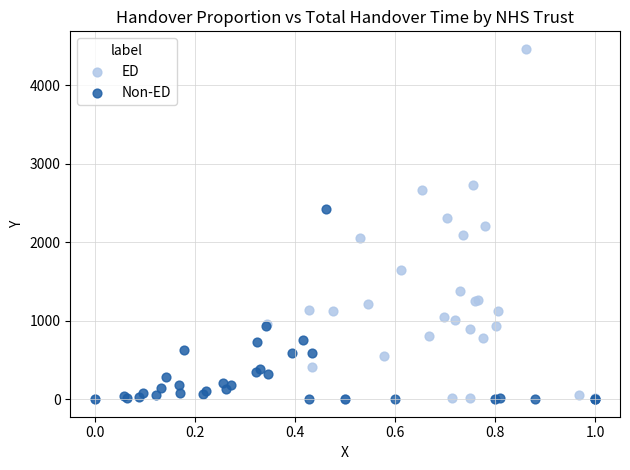

Which series has the widest spread of Y values?

ED